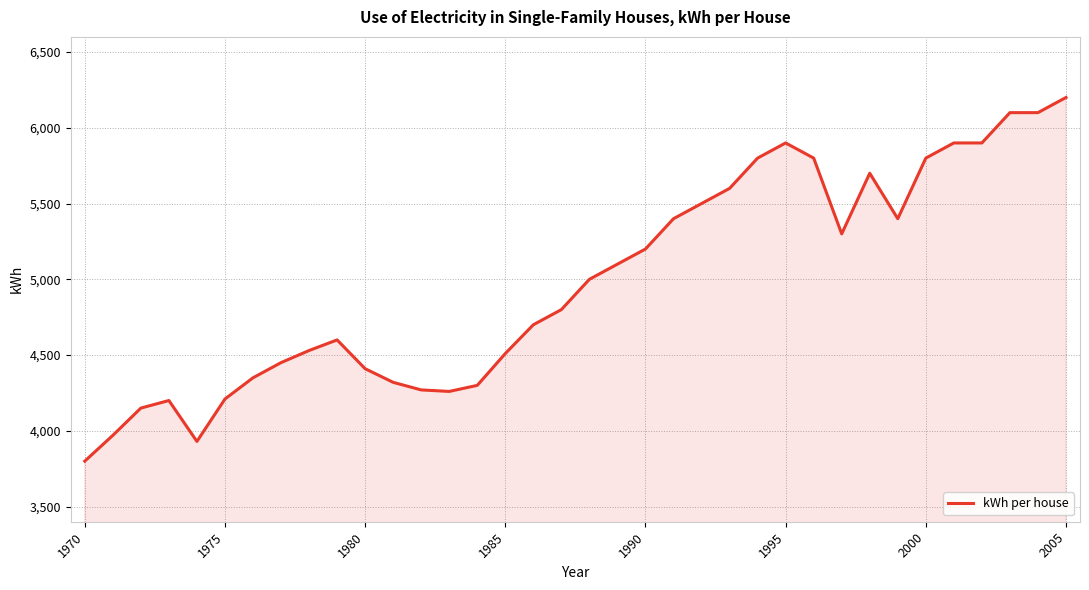

What is the minimum value shown in the chart?

3800